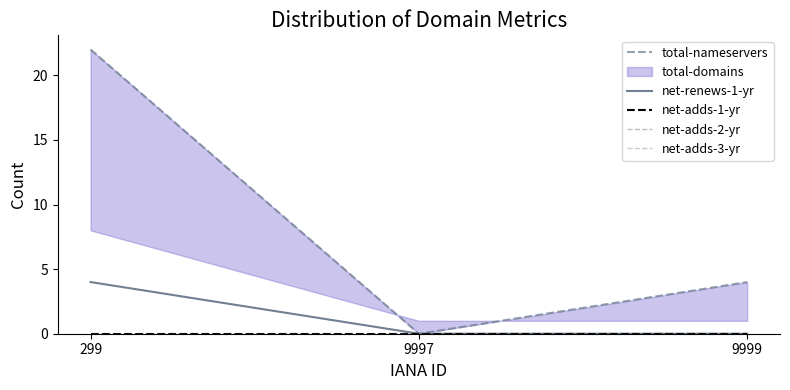

Which category has the lowest value across all series?

9997